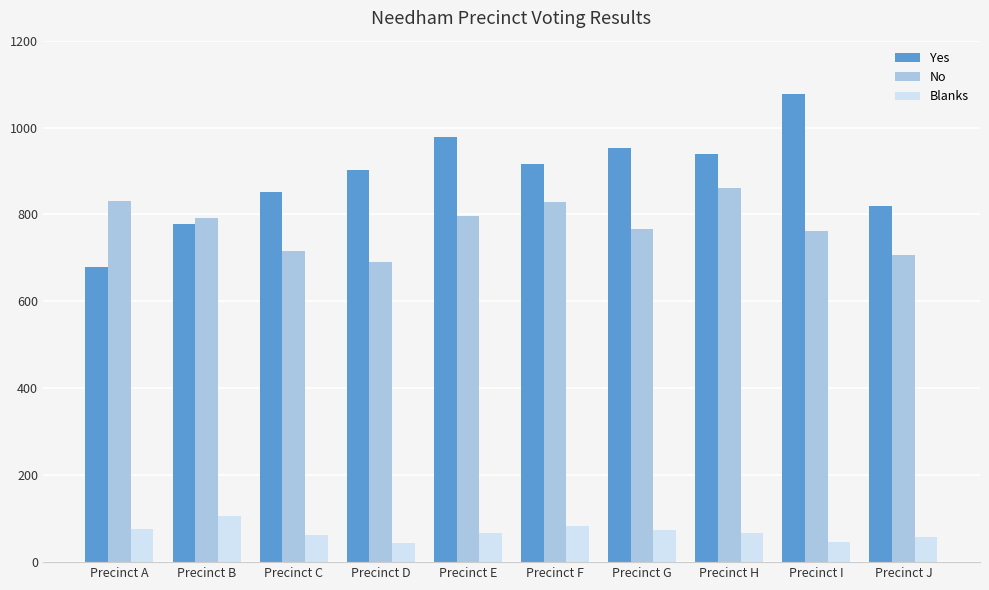

At which label does No reach its peak?

Precinct H